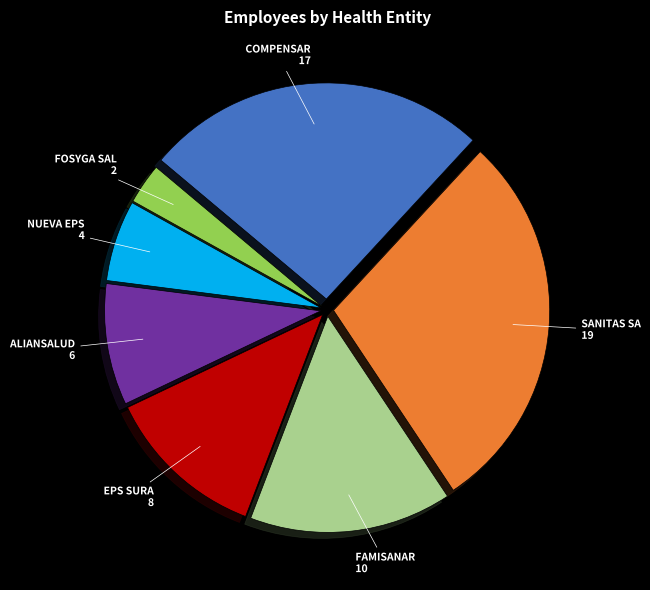

Which category has the smallest portion of the pie?

FOSYGA SAL